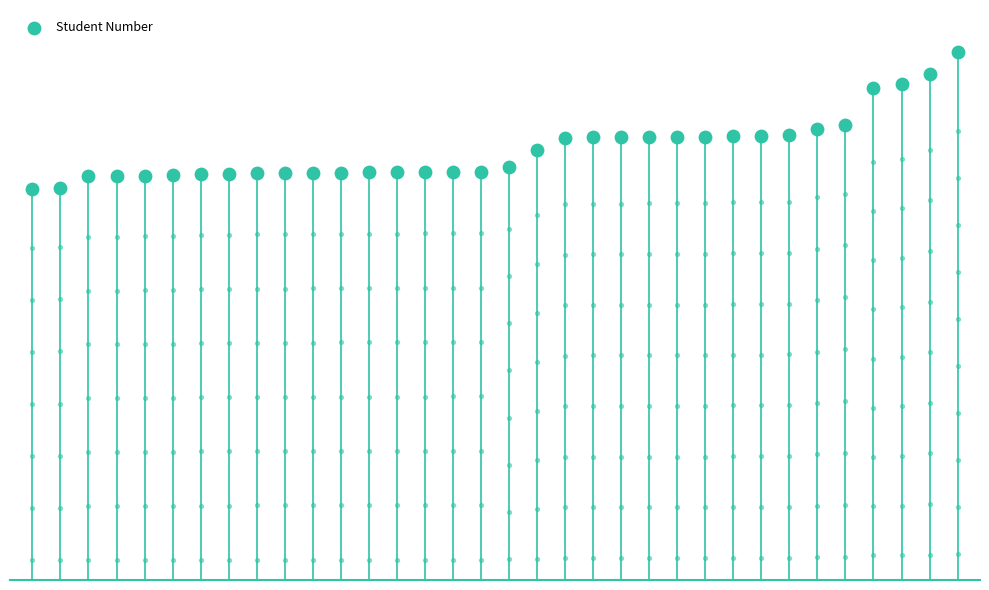

Which has a higher value, 13 or 32?

32